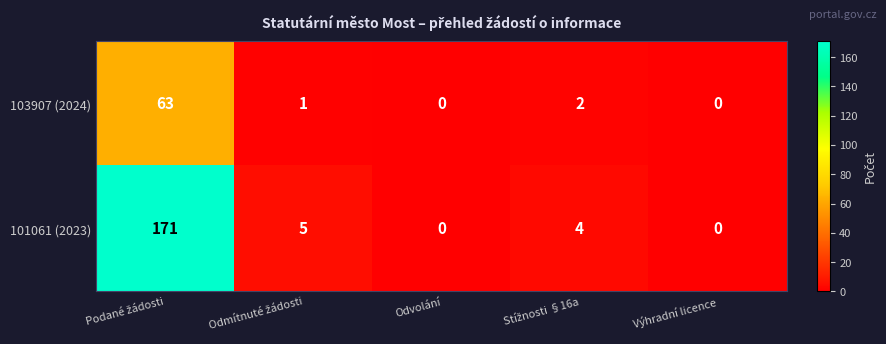

What is the maximum value shown in the chart?

171